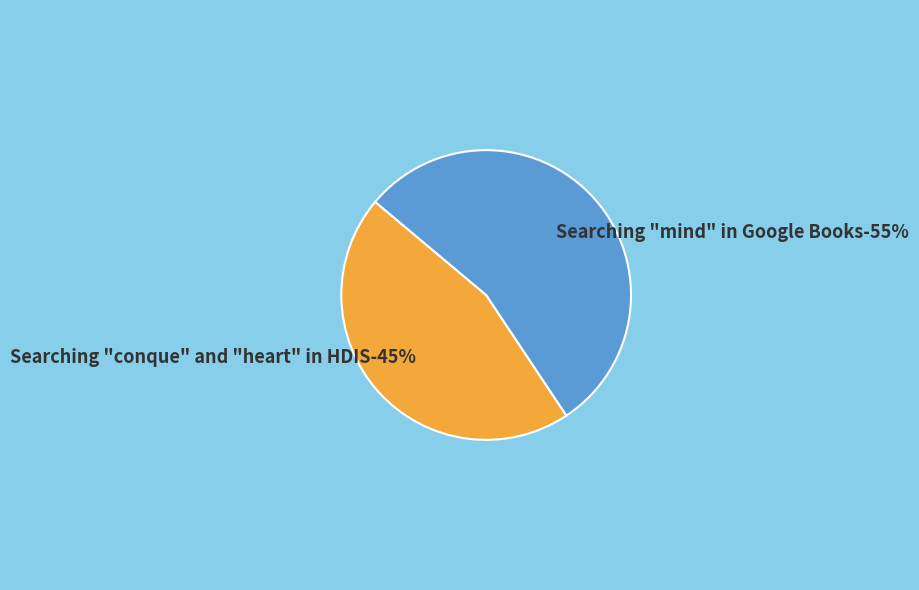

Combined, what portion of the pie is Searching "conque" and "heart" in HDIS and Searching "mind" in Google Books?

100.0%